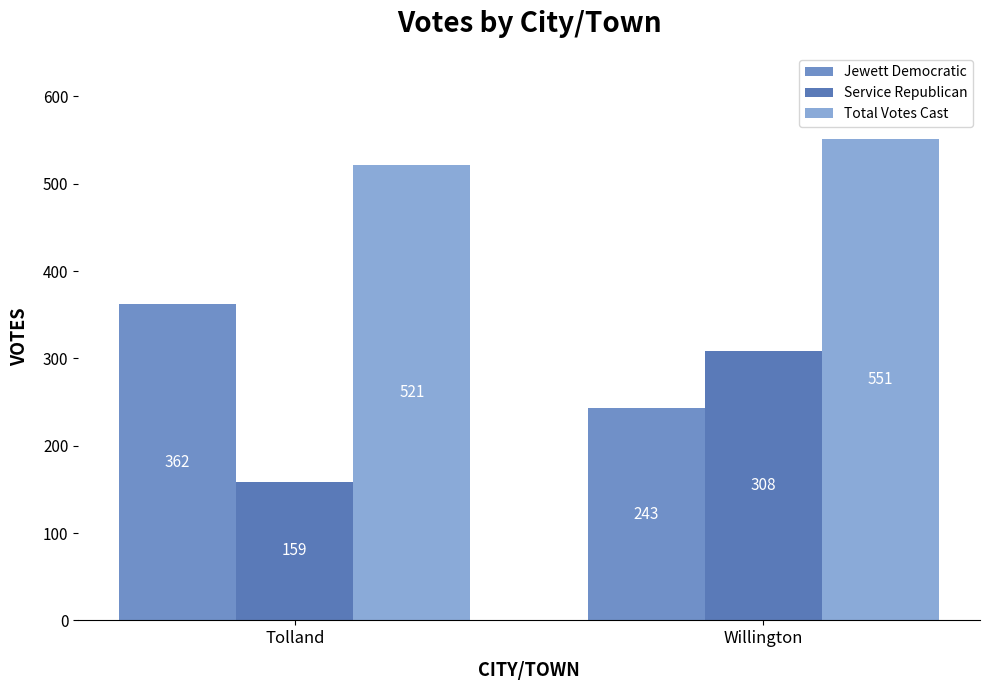

How many values in the Total Votes Cast series are below 551?

1